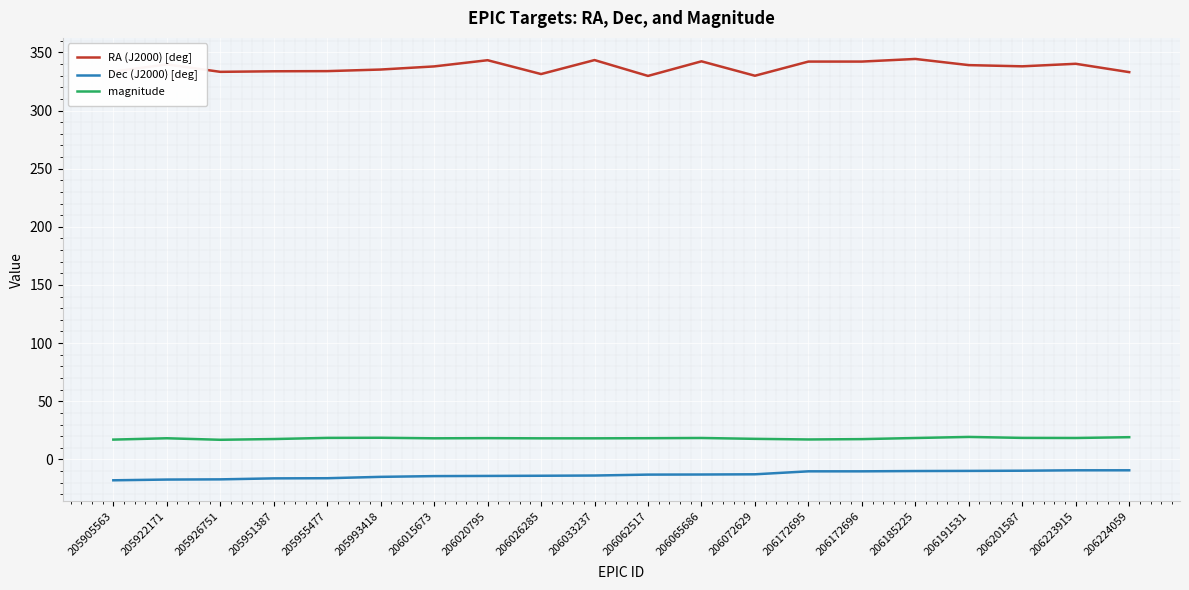

Is it true that Dec (J2000) [deg] equals -13.9 at 206033237?

True